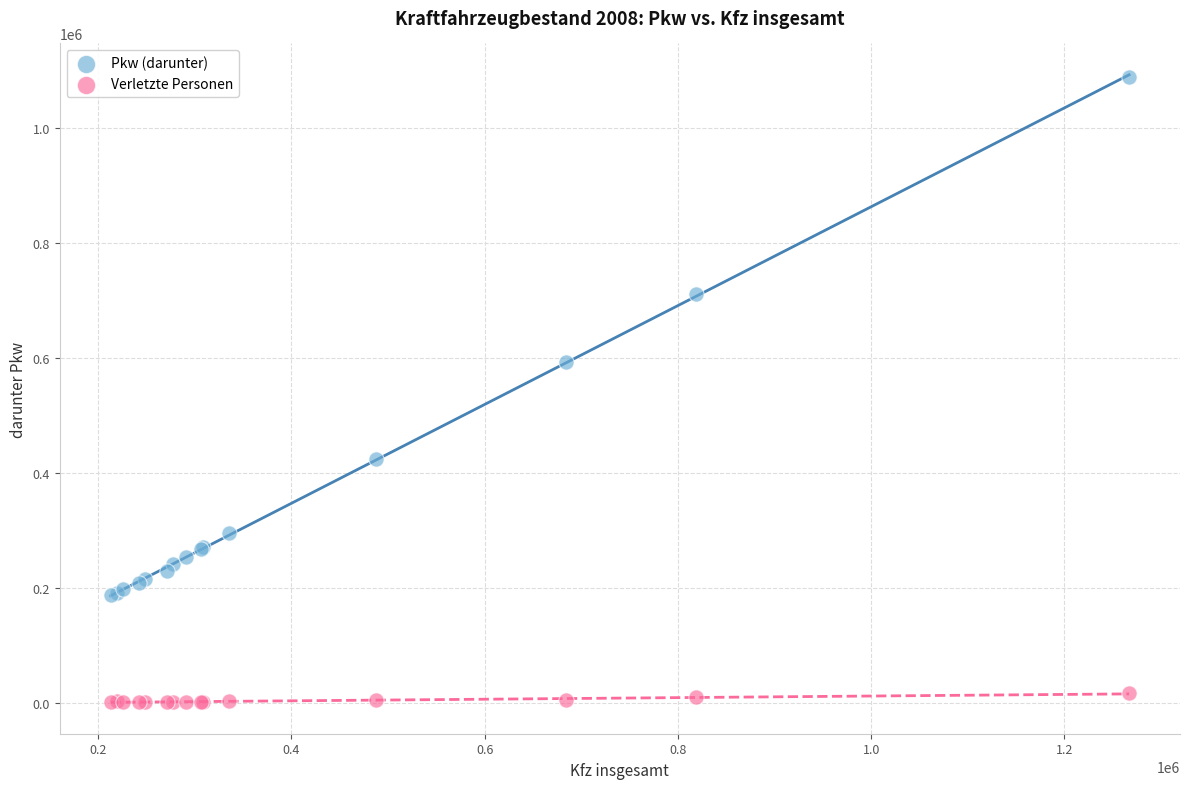

Across all series, what Y value is closest to 545068?

593920